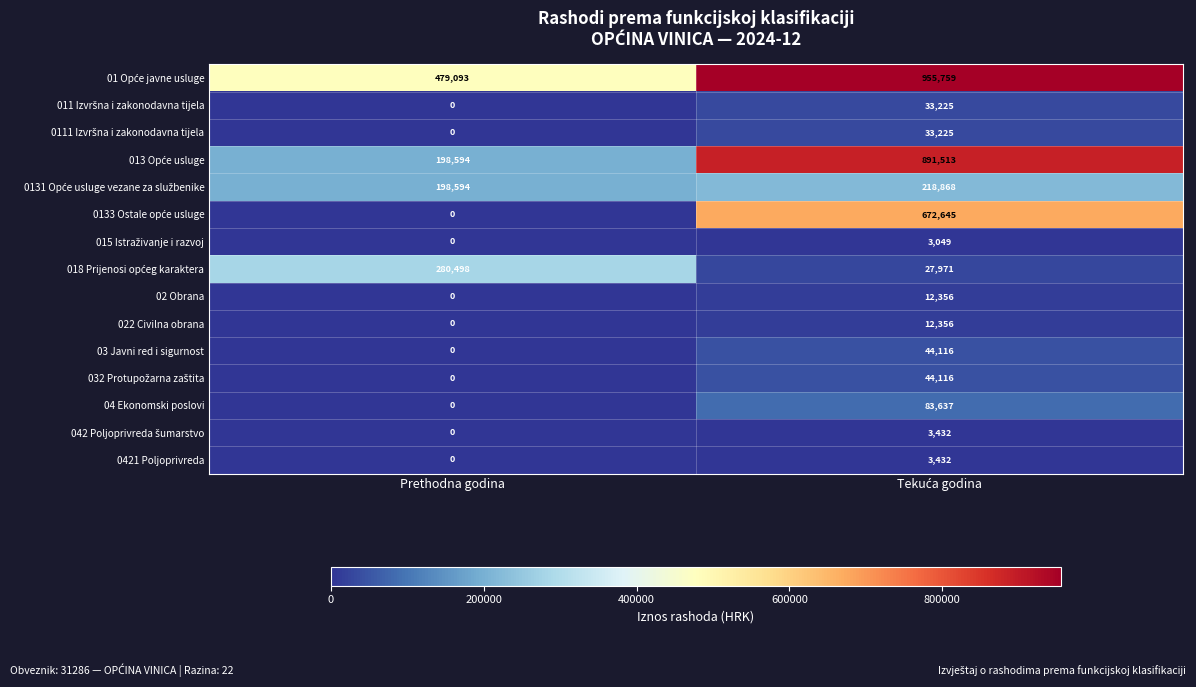

What is the maximum value for 022 Civilna obrana?

12356